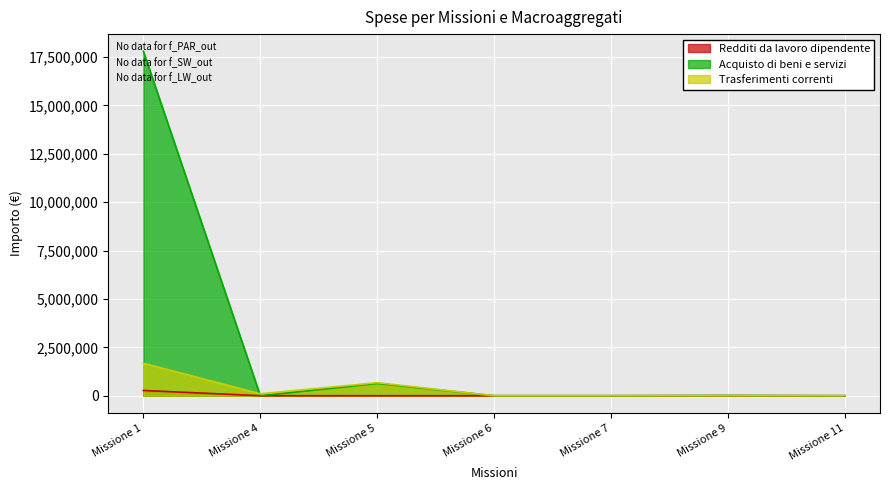

Which series has the largest range (max minus min)?

Acquisto di beni e servizi